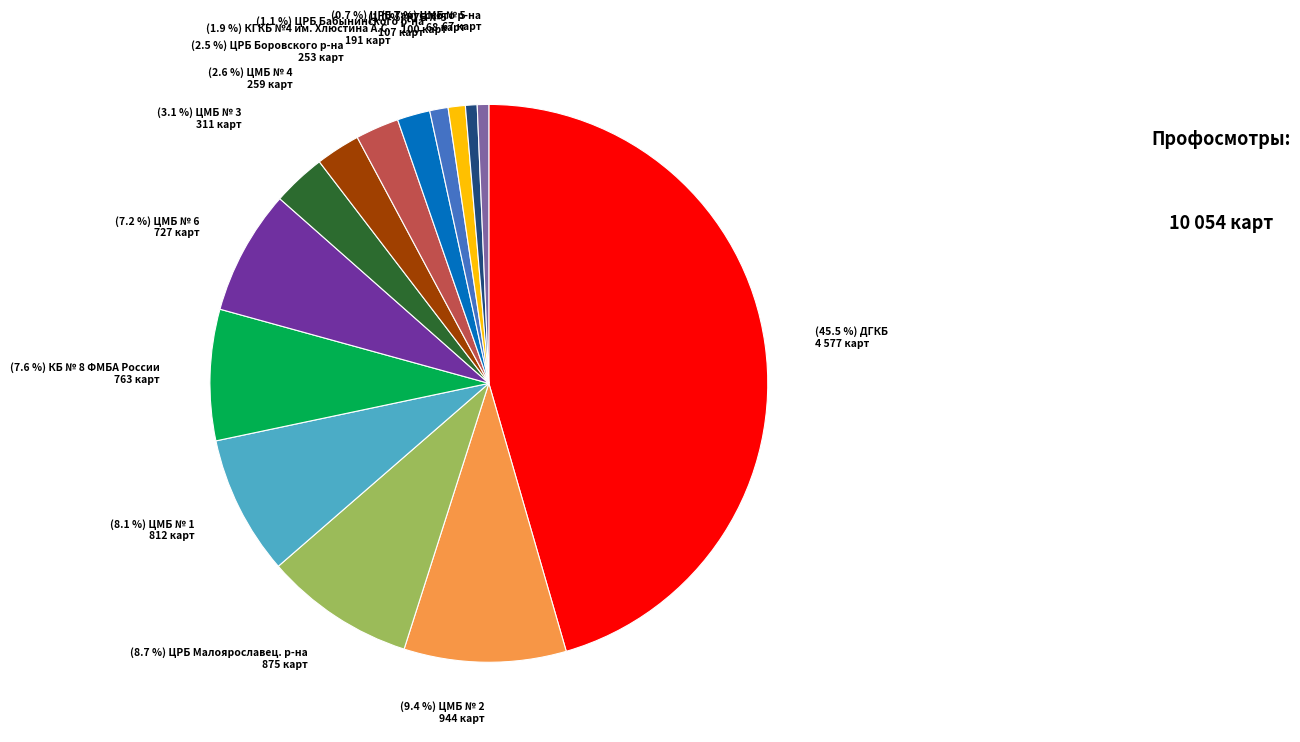

Does any single category account for the majority?

No